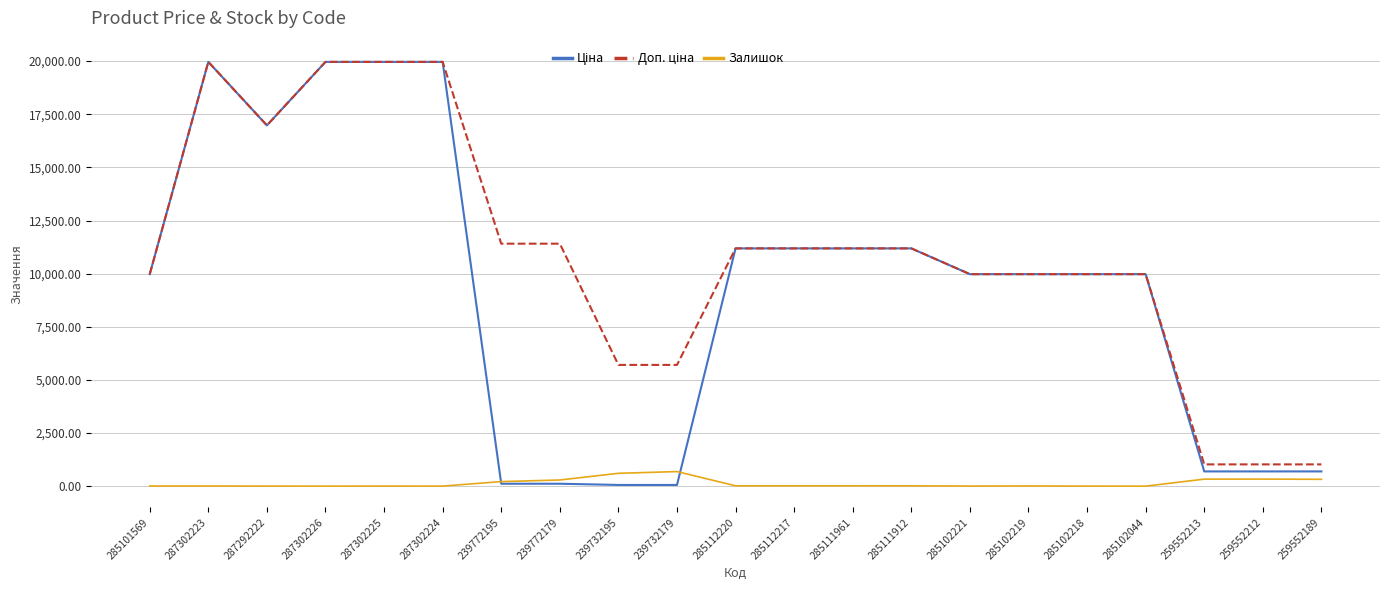

Is it true that Залишок equals 3.0 at 287302224?

True